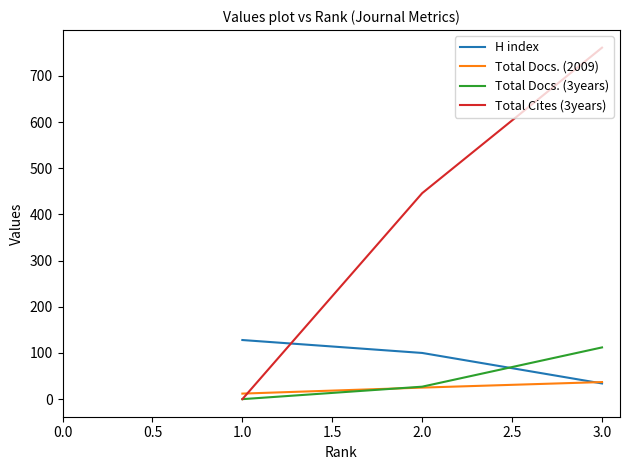

What position from the left is 1.0?

1